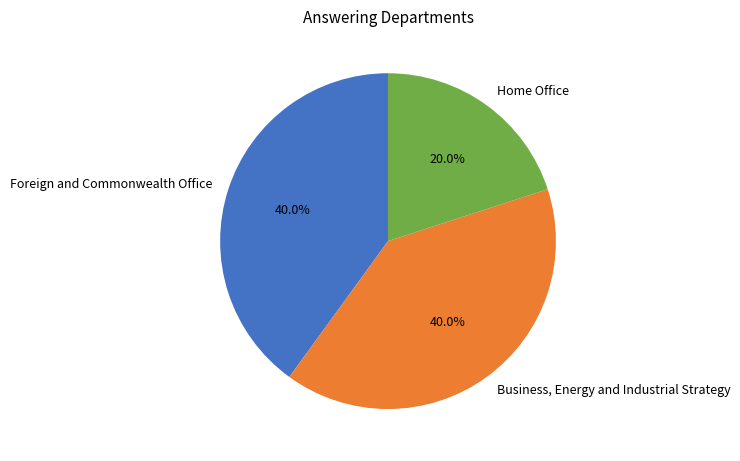

Between Home Office and Business, Energy and Industrial Strategy, which is larger?

Business, Energy and Industrial Strategy